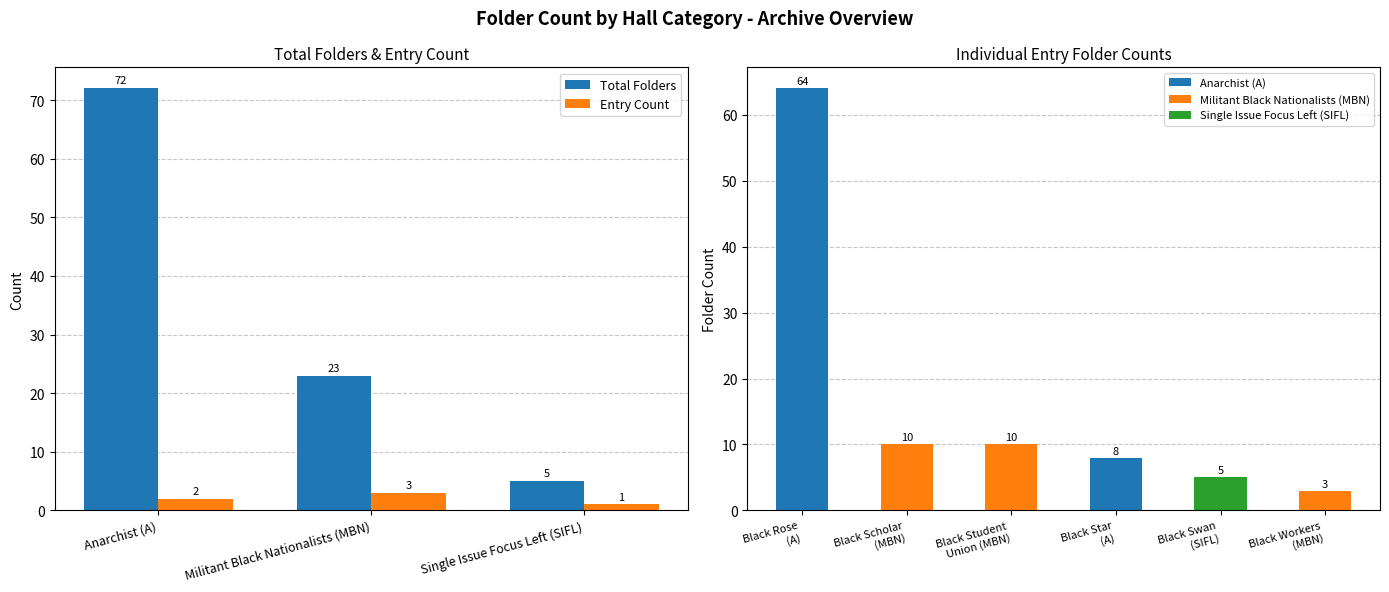

What is the sum of all values?

100